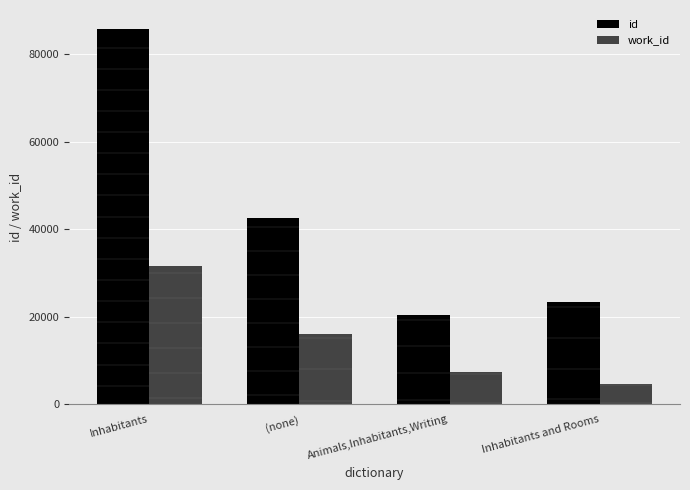

How many data points does each series have?

4